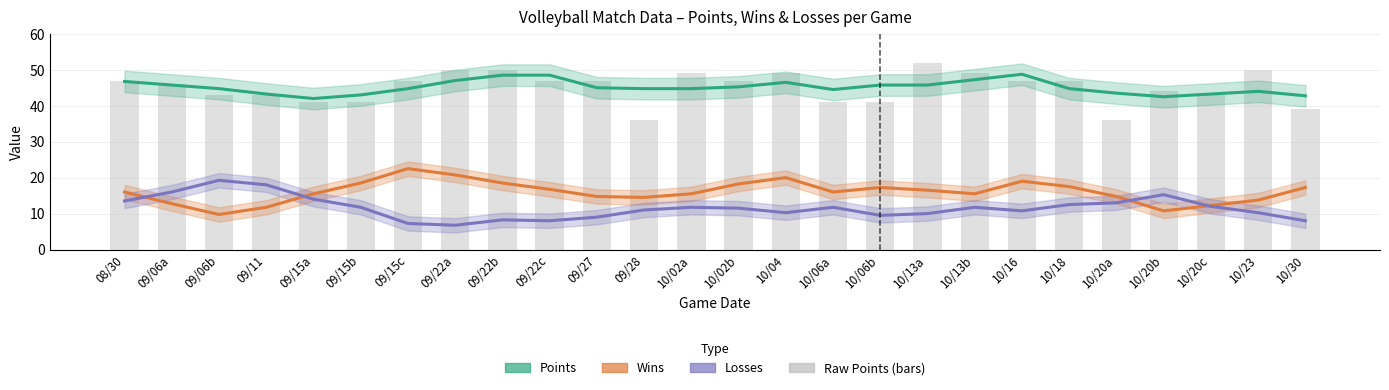

At which label does Losses (smoothed) reach its minimum?

09/22a